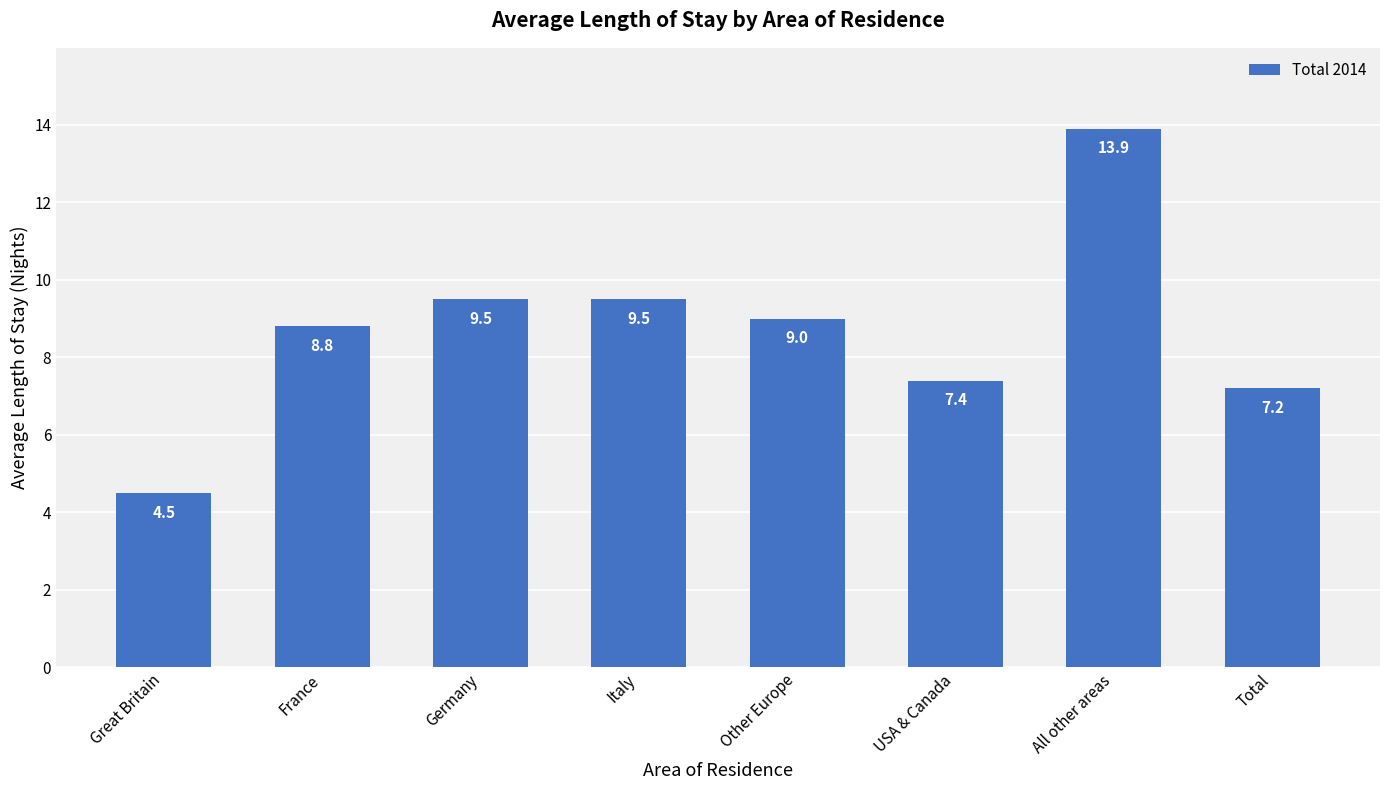

What position from the left is Germany?

3